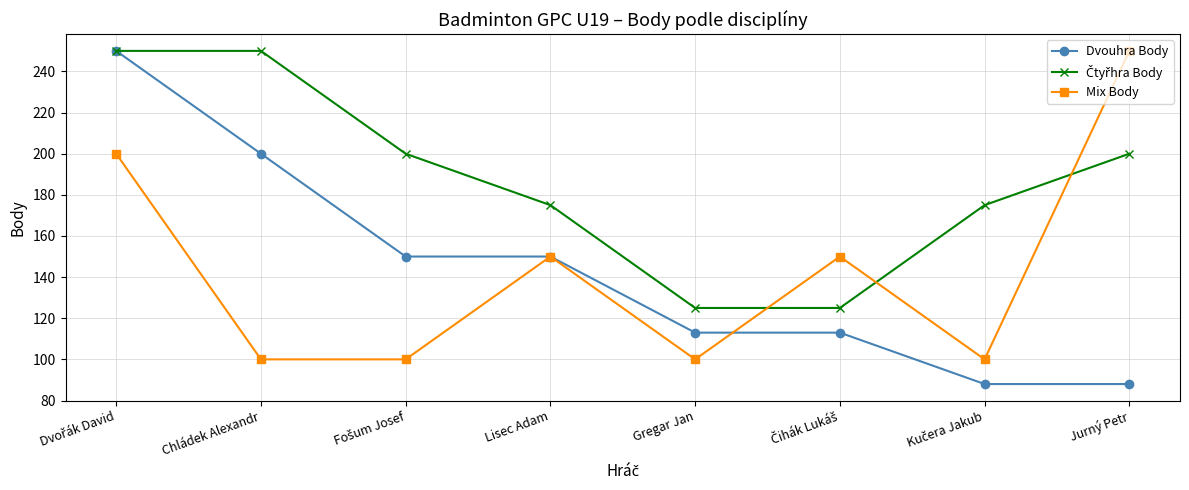

After their last crossing, which series has the higher values: Dvouhra Body or Mix Body?

Mix Body